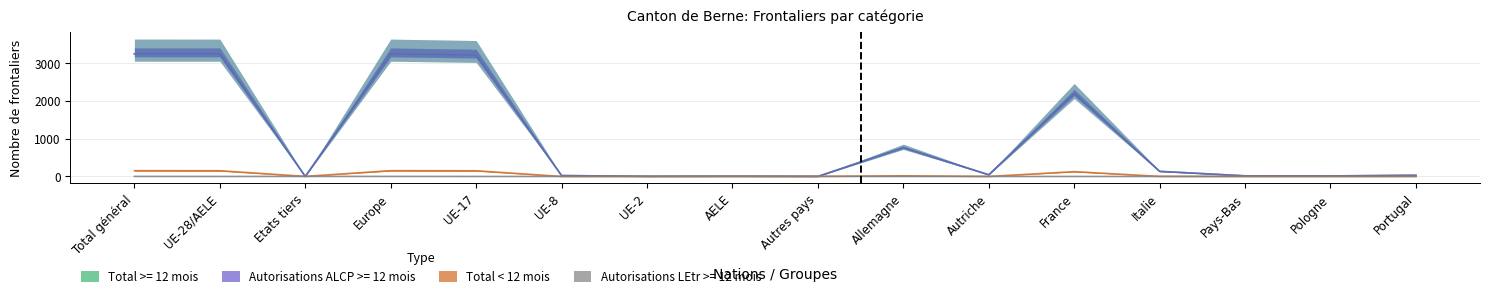

The Total >= 12 mois series shows 3251 at UE-28/AELE. True or false?

True